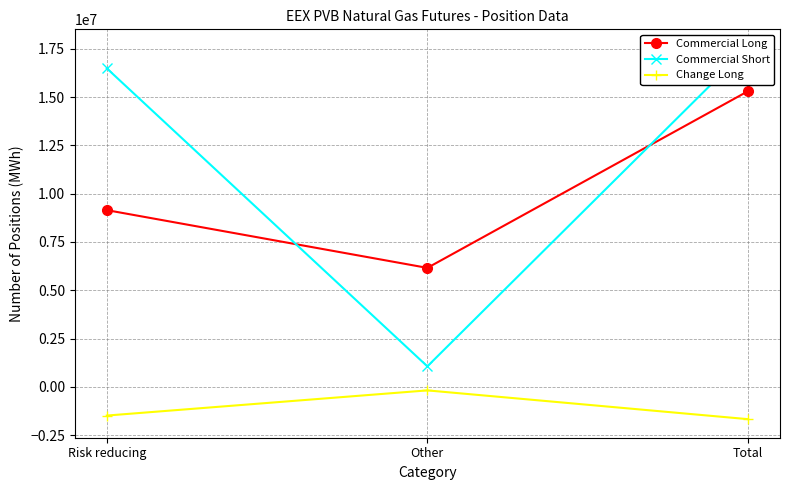

At Other, list the series in order from largest to smallest.

Commercial Long, Commercial Short, Change Long